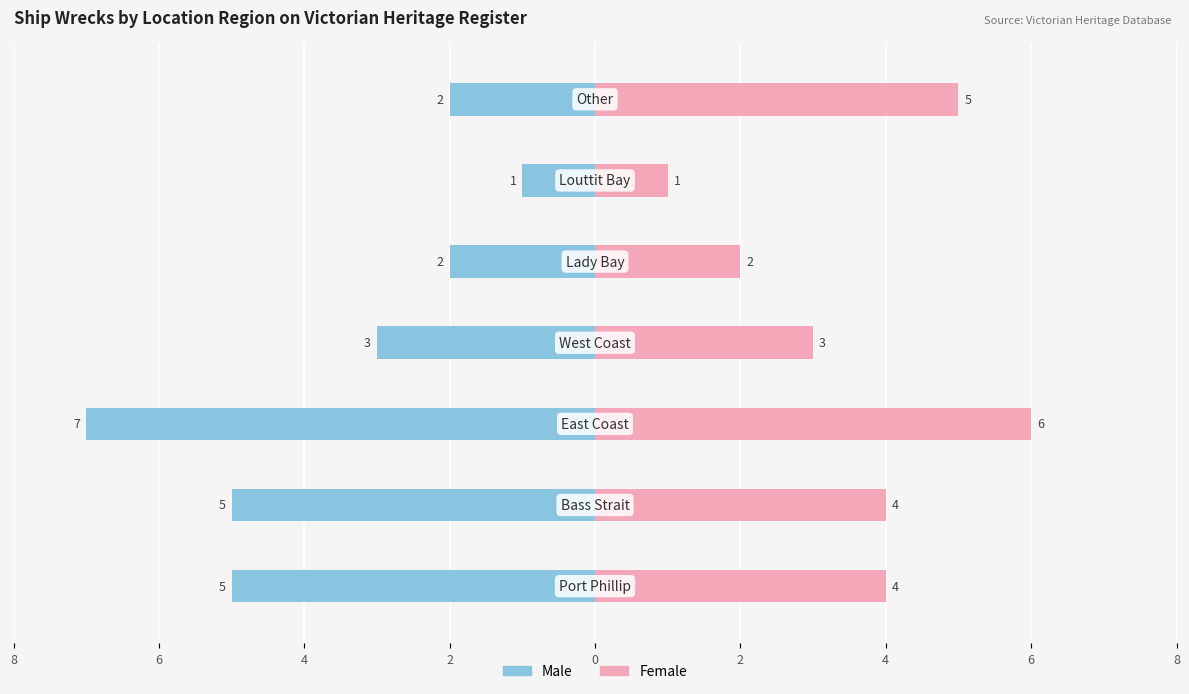

Which series has the largest total across all categories?

Female